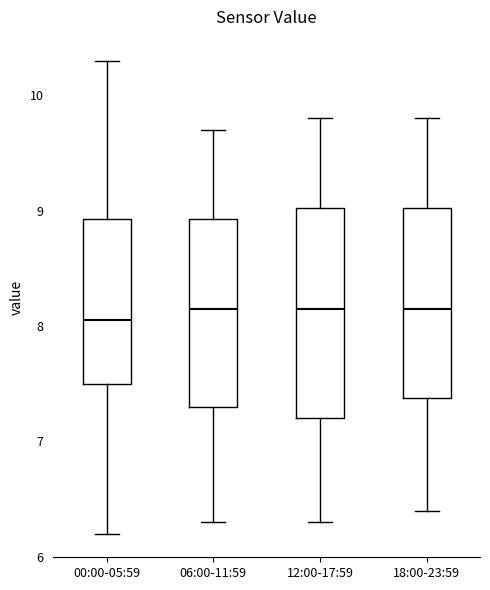

Comparing the boxes themselves (not the whiskers), which one is the tallest?

12:00-17:59